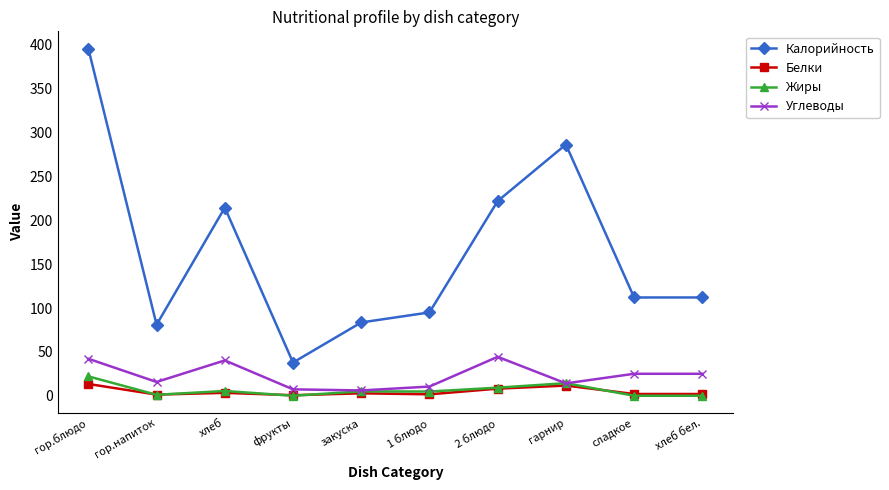

What is the greatest value displayed?

395.0